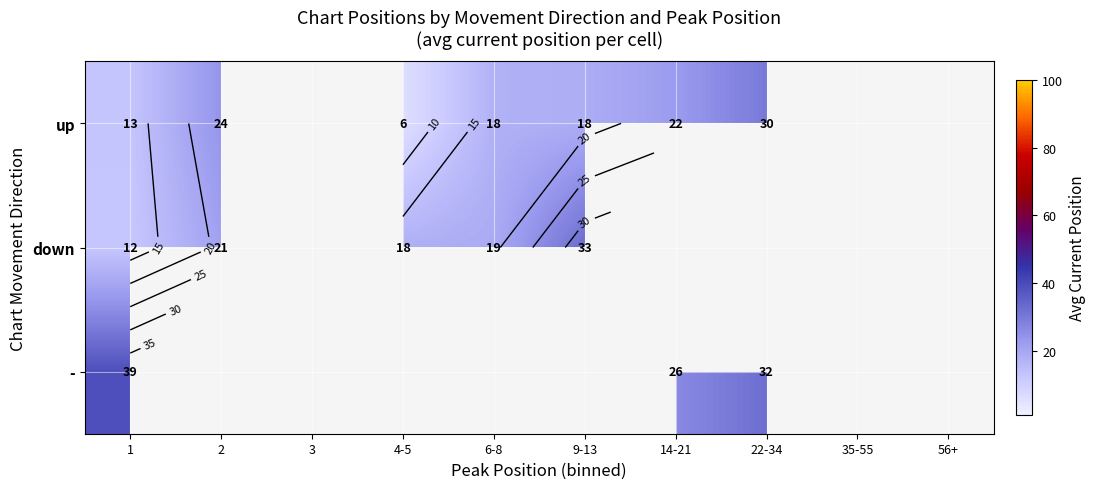

Between 6-8 and 9-13, which series saw the biggest shift?

down